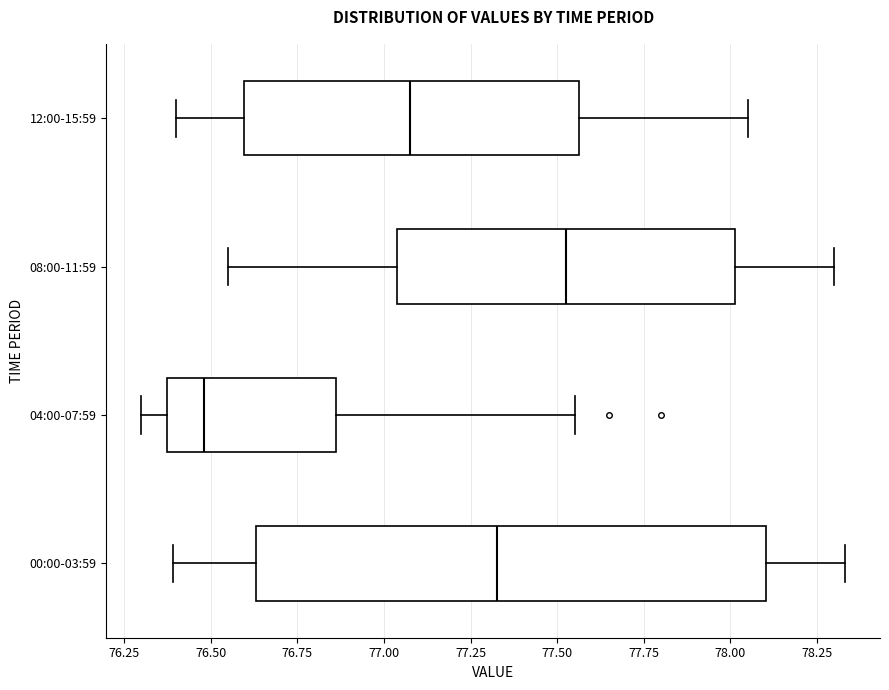

Reading bottom to top, transcribe this box plot: for each box, give where its median line is, the range the box spans, and where its two whiskers end, as read against the x-axis. The values are not printed on the chart, so give them approximately, as read against the axis.

00:00-03:59: median 77.35, box 76.65 to 78.10, whiskers 76.40 to 78.35
04:00-07:59: median 76.50, box 76.40 to 76.85, whiskers 76.30 to 77.55
08:00-11:59: median 77.55, box 77.05 to 78.00, whiskers 76.55 to 78.30
12:00-15:59: median 77.10, box 76.60 to 77.55, whiskers 76.40 to 78.05